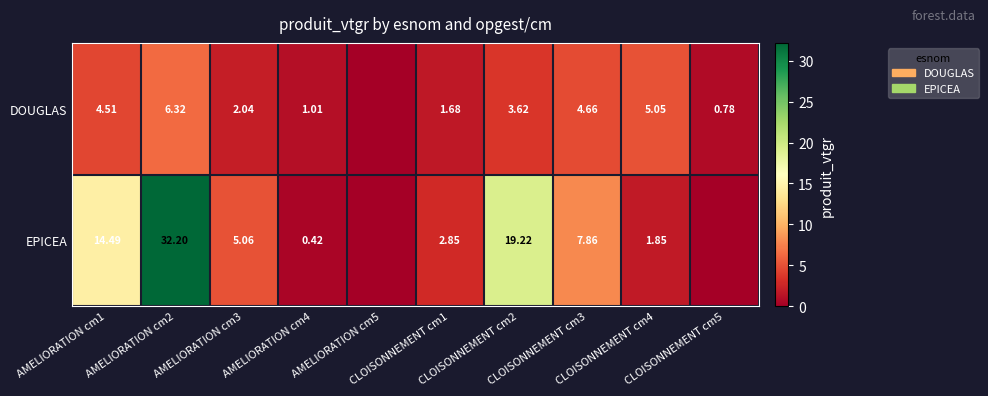

Is the value of DOUGLAS at AMELIORATION cm4 greater than the value of EPICEA at AMELIORATION cm5?

Yes